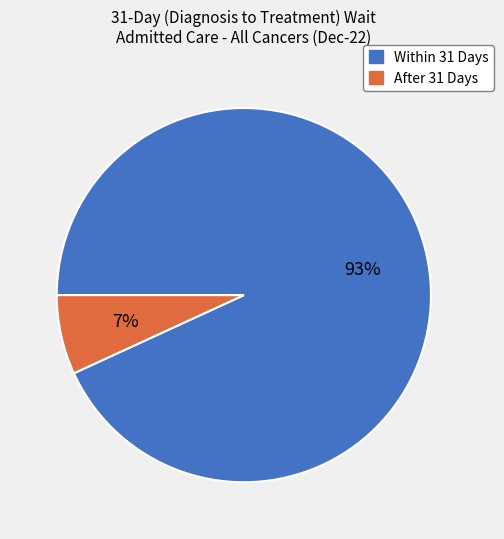

Is it true that Within 31 Days is 93% of the pie?

True